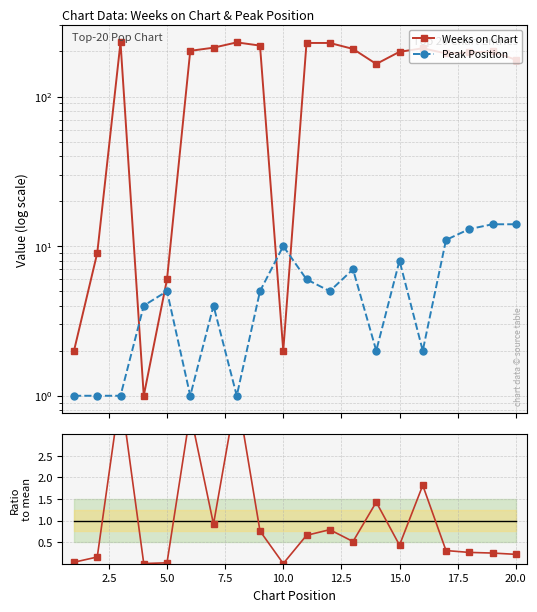

What is the highest value of the Peak Position series?

14.0